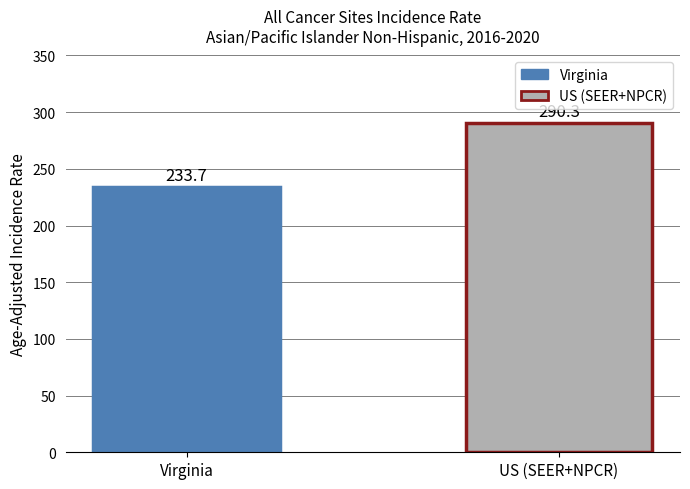

What is the value of the 1st bar from the left?

233.7